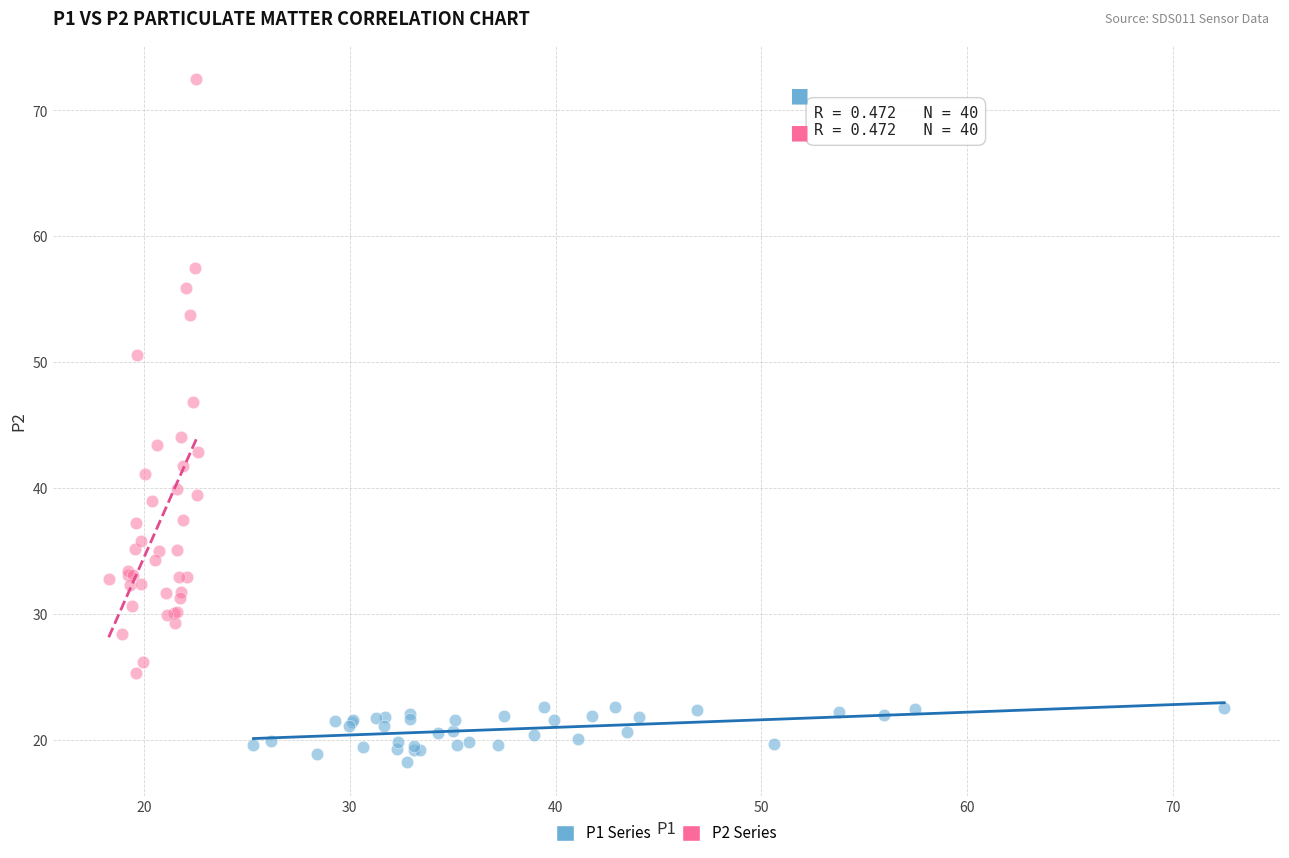

Which series contains the highest Y value?

P2 Series